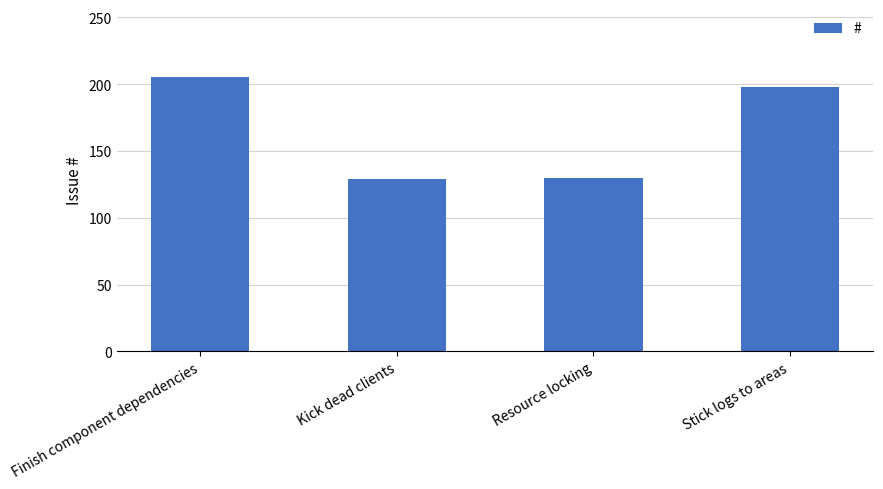

At which label does the data first exceed 198?

Finish component dependencies